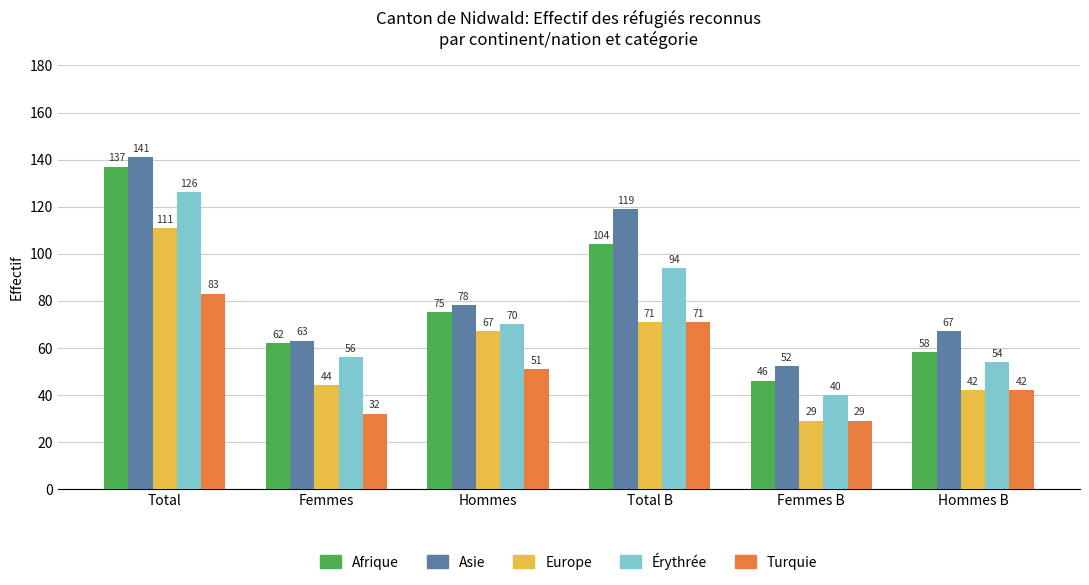

How many bars are there in total?

30